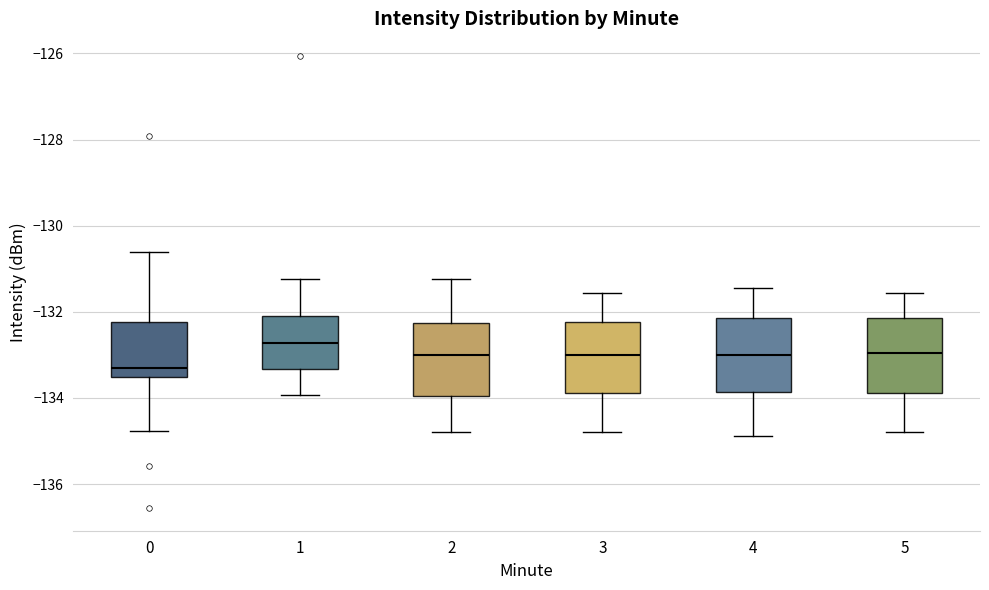

Which box has the highest median line?

1